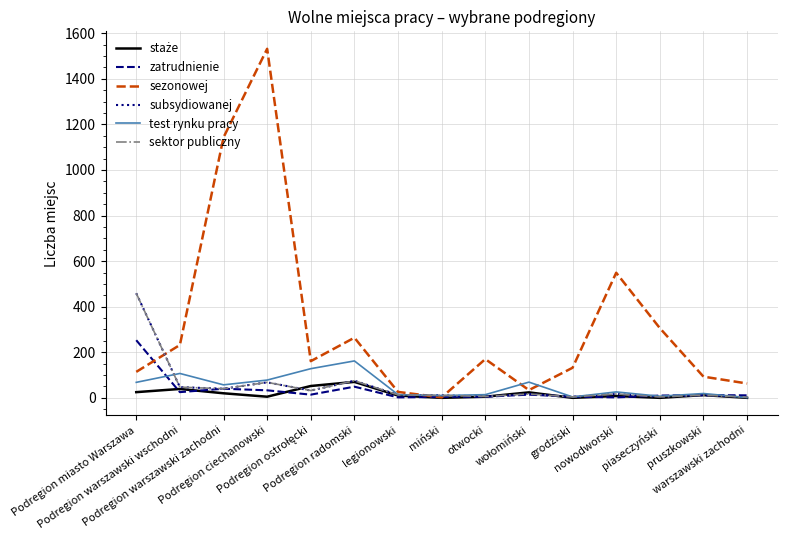

At which label is zatrudnienie closest to 127?

Podregion radomski